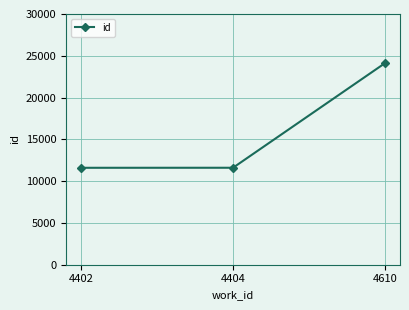

What is the greatest value displayed?

24105